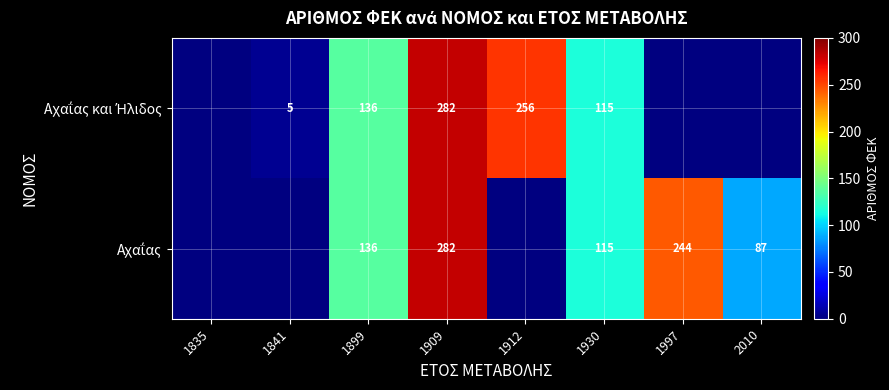

What is the total value across all series at 1909?

564